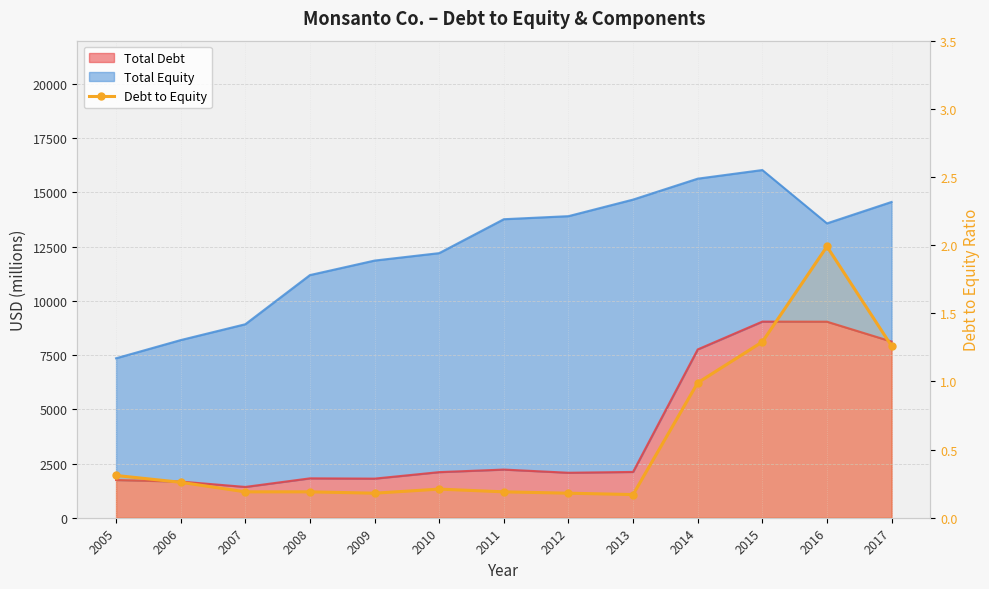

List the labels in order of value, largest first.

2016, 2015, 2017, 2014, 2005, 2006, 2010, 2007, 2008, 2011, 2009, 2012, 2013